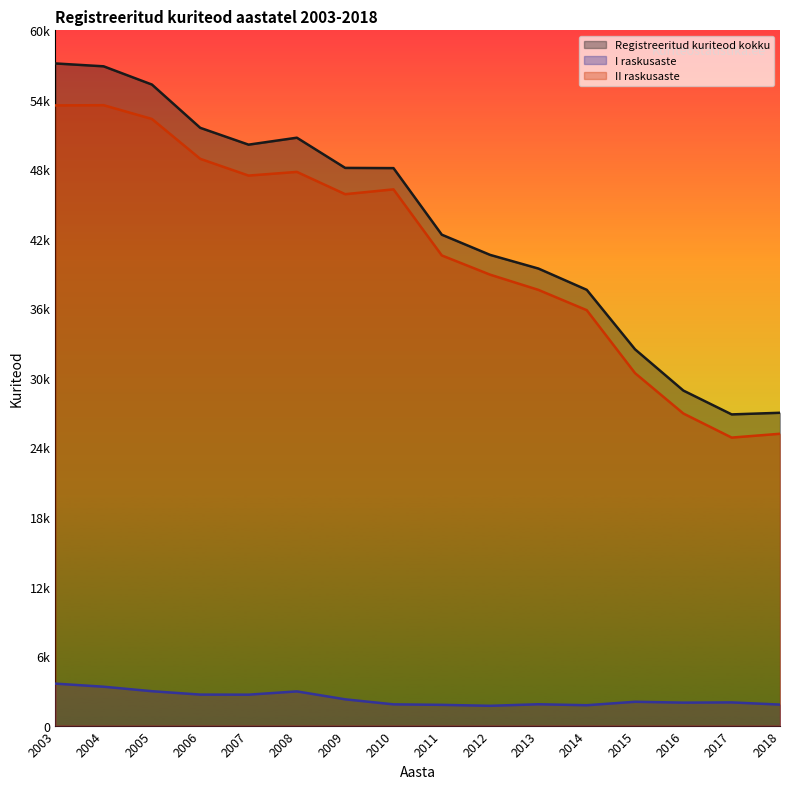

Read the Registreeritud kuriteod kokku value at 2014, to the nearest 50.

37800